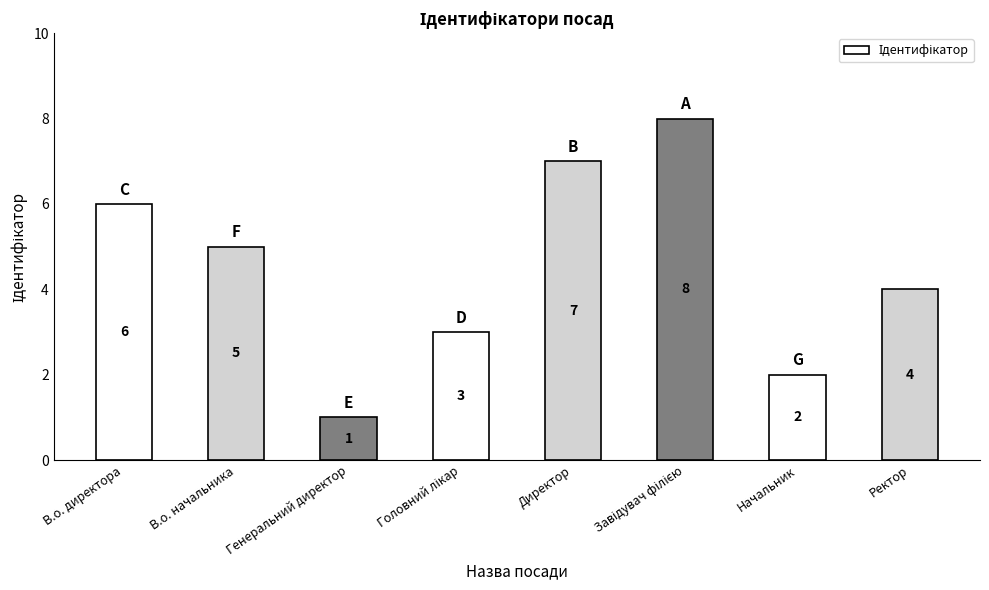

Reading left to right, transcribe all the data shown in this chart.

6	5	1	3	7	8	2	4